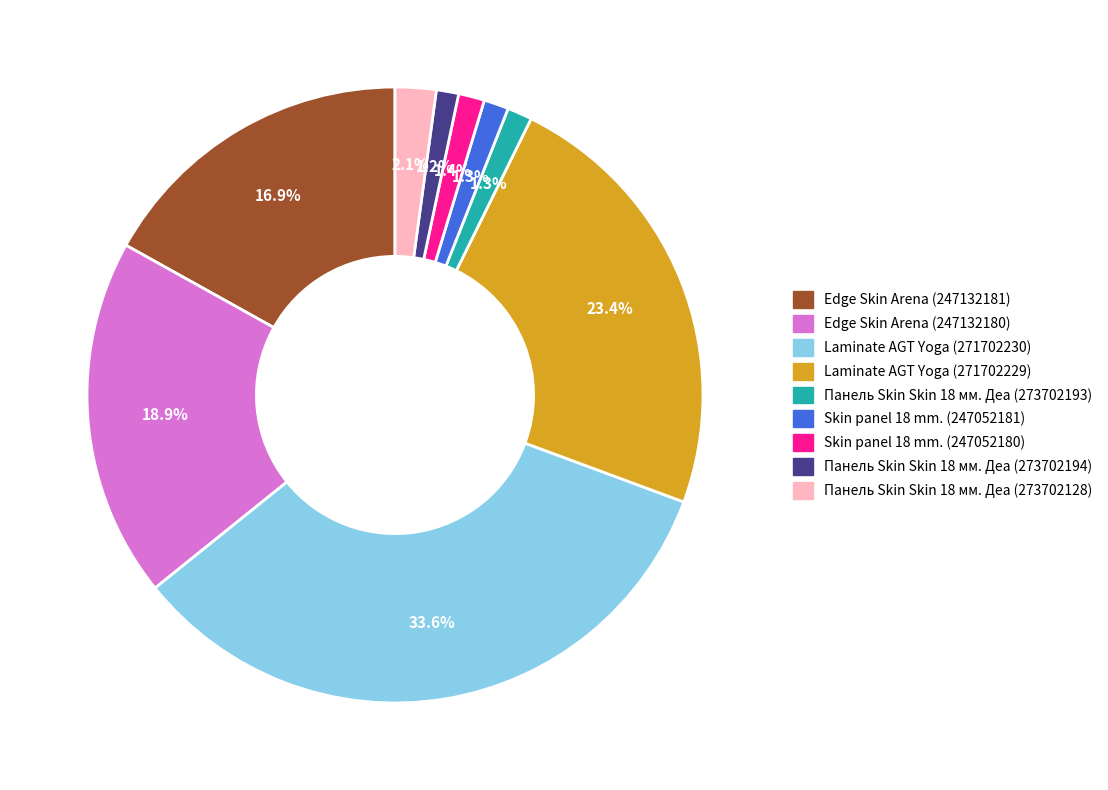

Do Панель Skin Skin 18 мм. Деа (273702128) and Laminate AGT Yoga (271702229) together represent more than half of the pie?

No